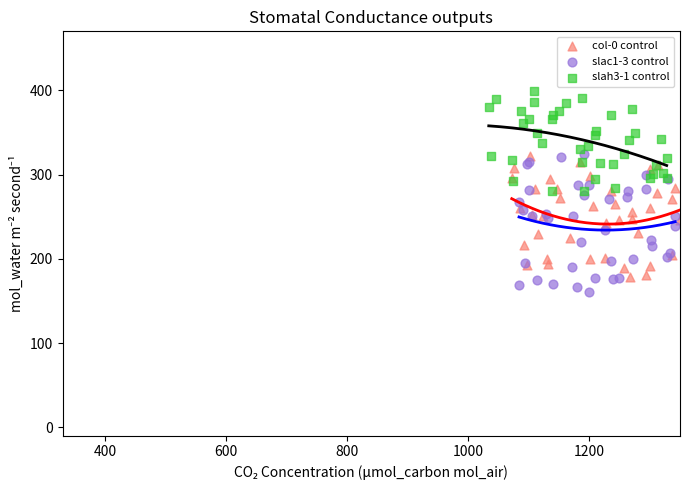

Which series reaches the maximum Y coordinate?

slah3-1 control